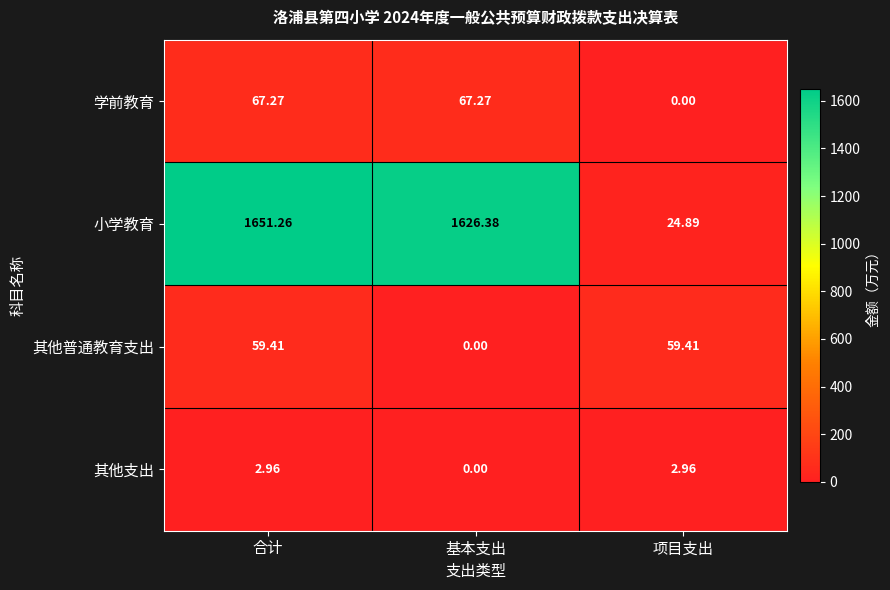

At which label does 小学教育 reach its minimum?

项目支出